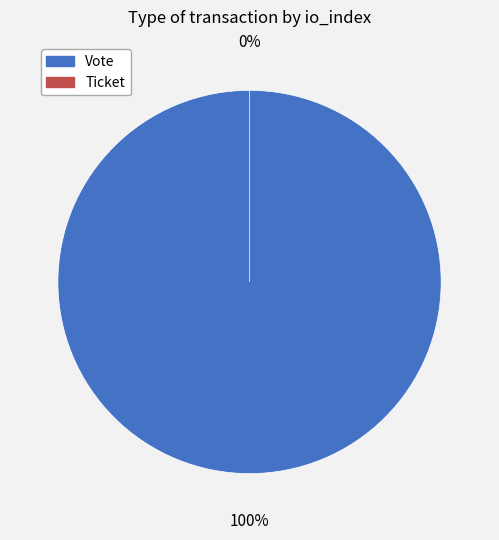

What is the largest slice in the pie chart?

Vote